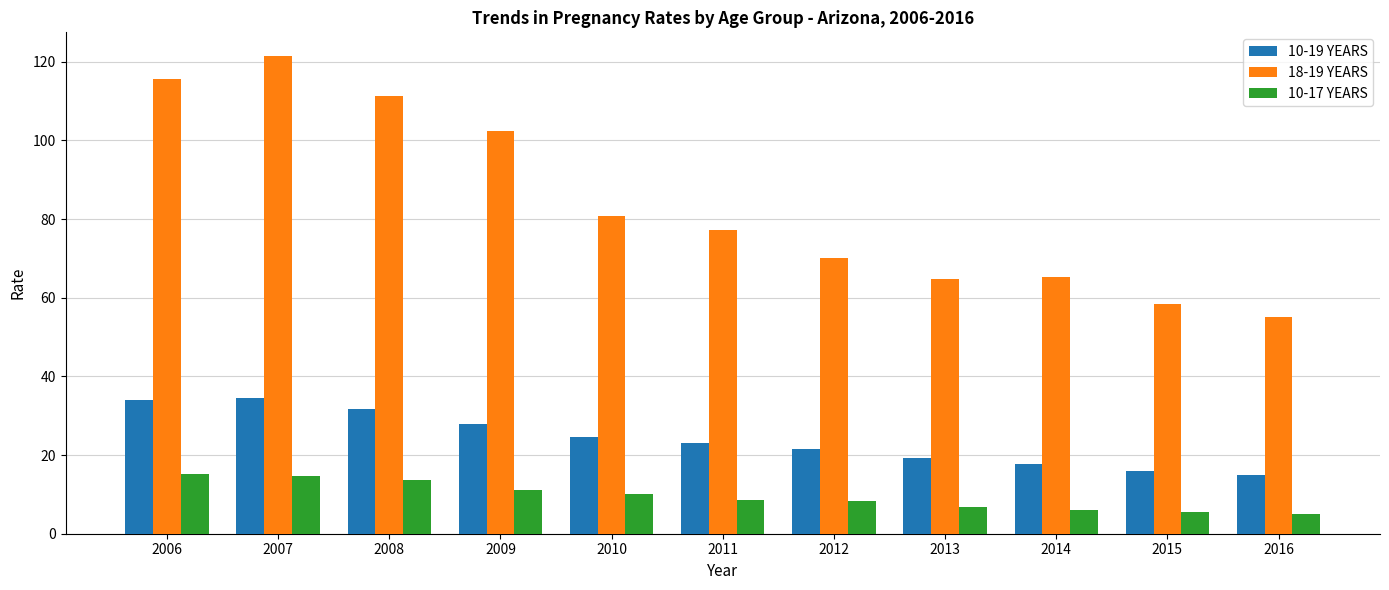

What is the value of the 10-19 YEARS bar at the 5th from the left?

24.7